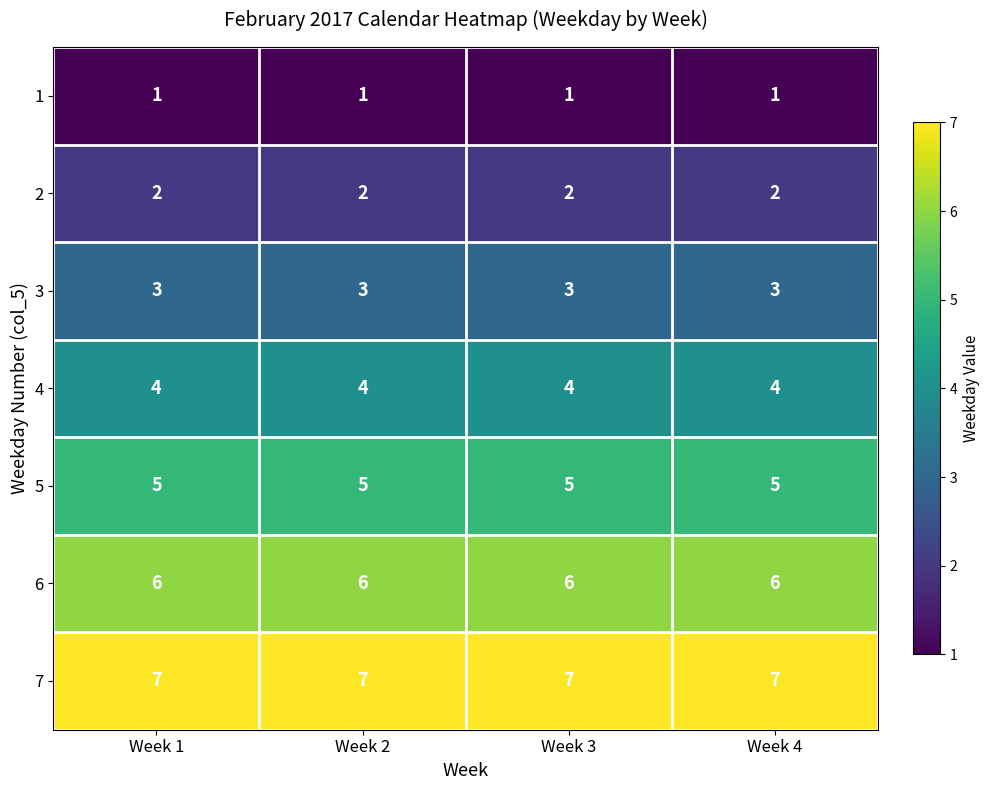

What is the maximum value for 4?

4